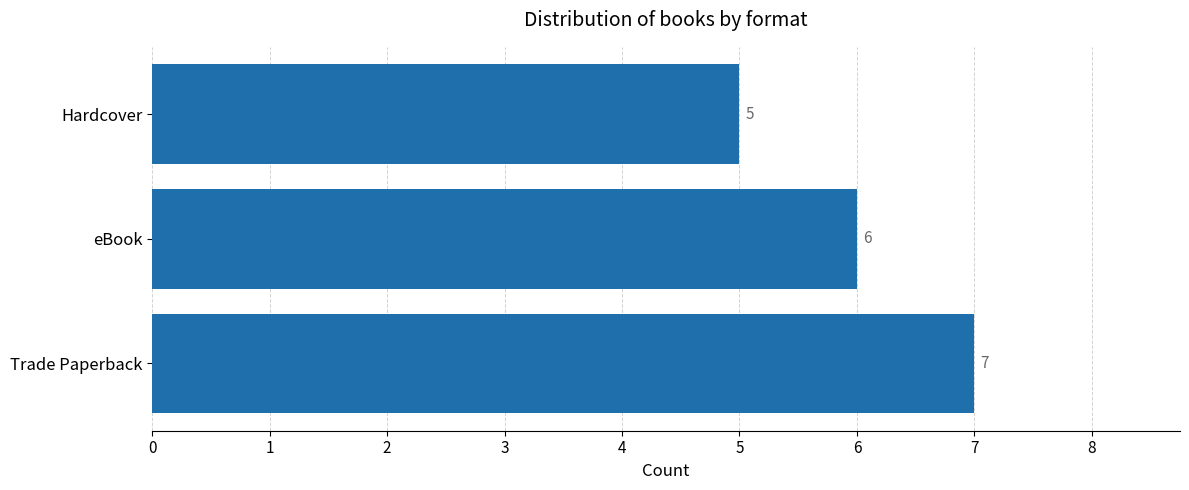

Which has a higher value, eBook or Trade Paperback?

Trade Paperback